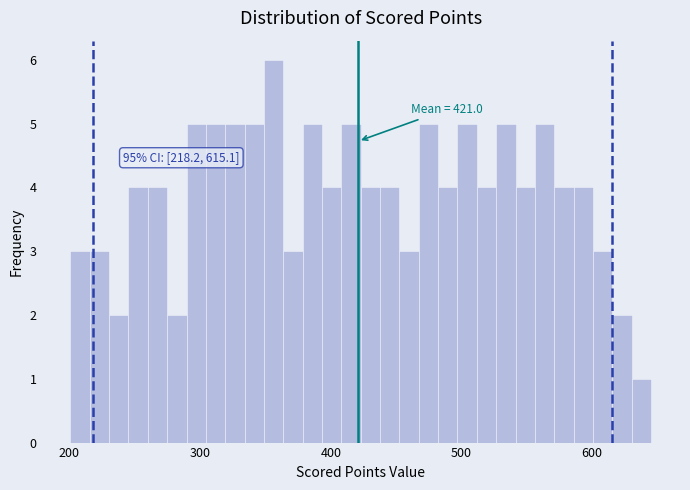

Read against the x-axis, roughly where is the centre of the tallest bar?

360